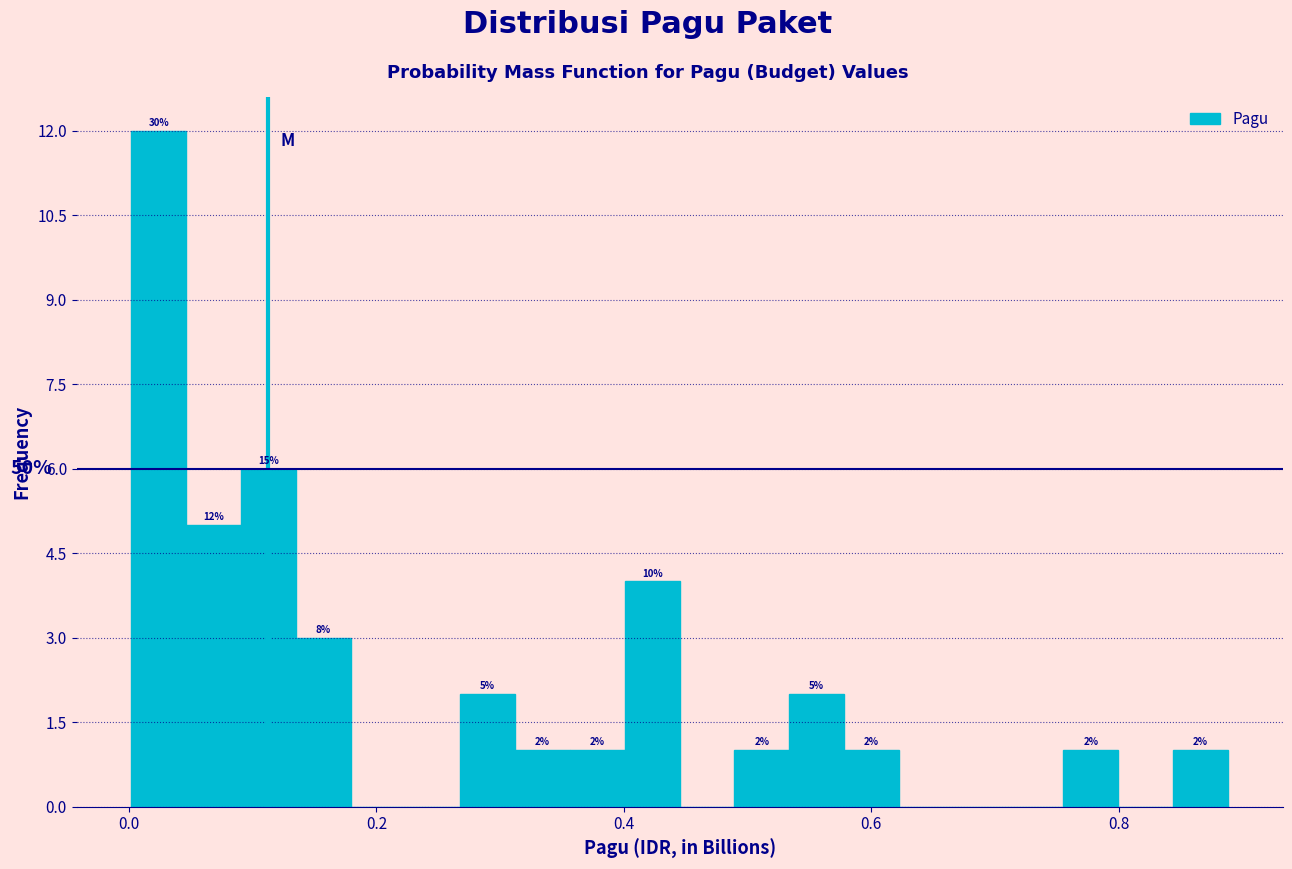

Read against the x-axis, roughly where is the centre of the tallest bar?

0.02